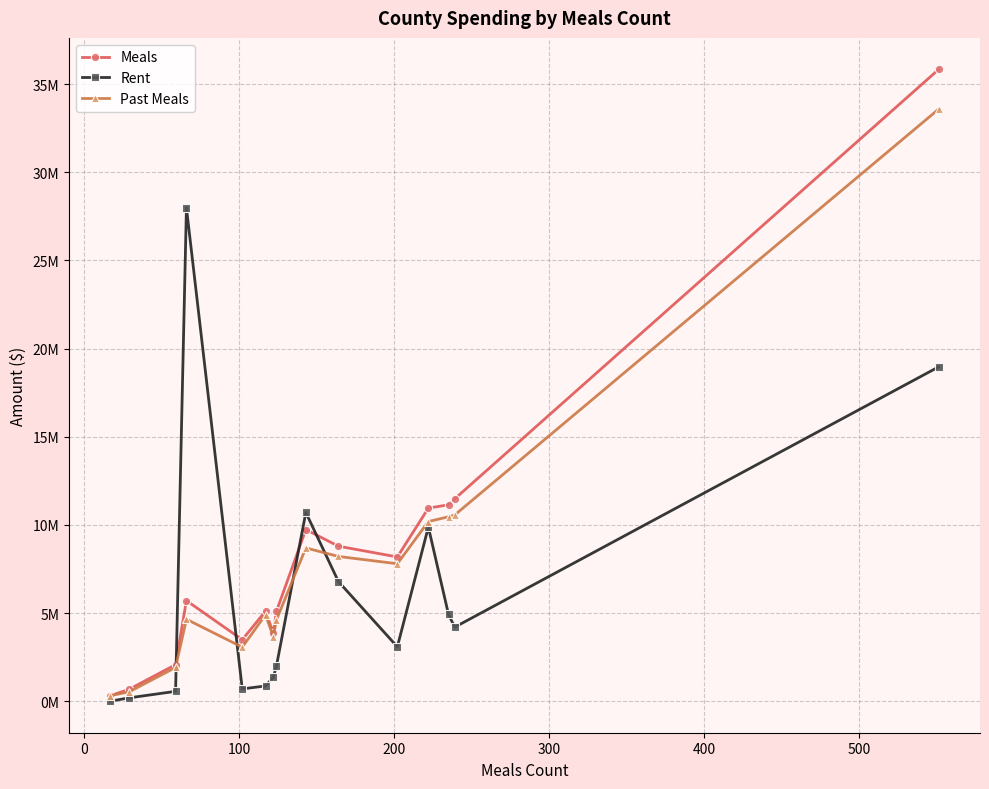

In Rent, how many points are lower than both neighbors (excluding endpoints)?

3